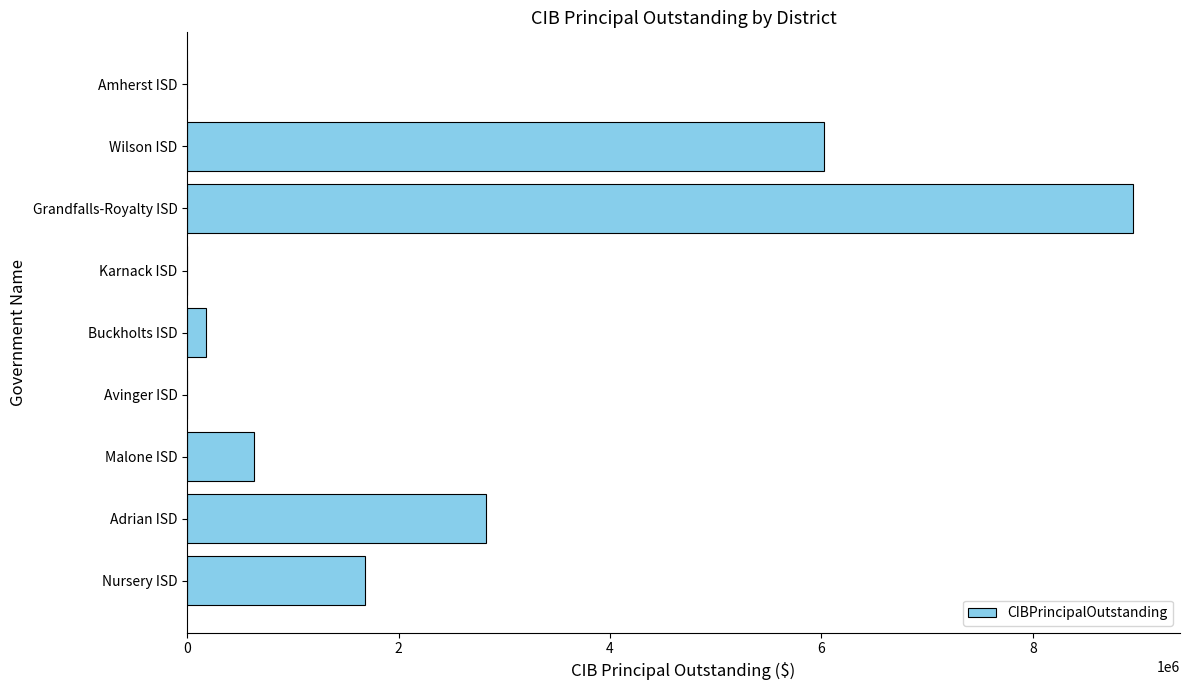

What is the average value?

2253667